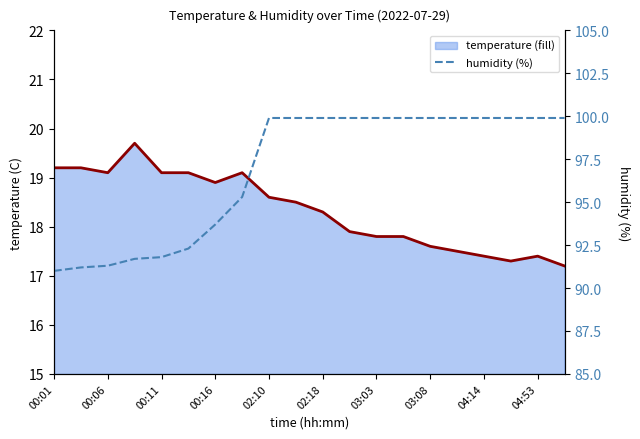

True or false: temperature line and humidity intersect in this chart.

False